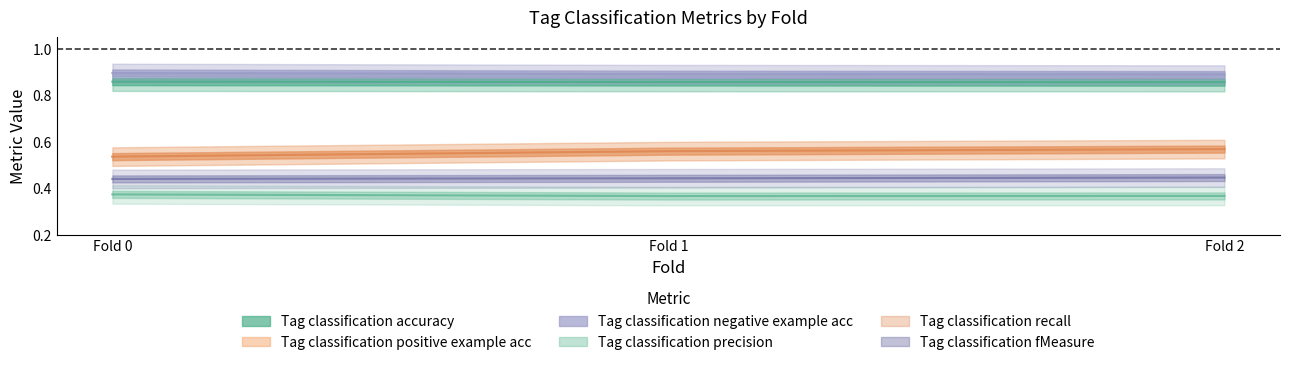

Which series changed the most between Fold 1 and Fold 2?

Tag classification positive example acc